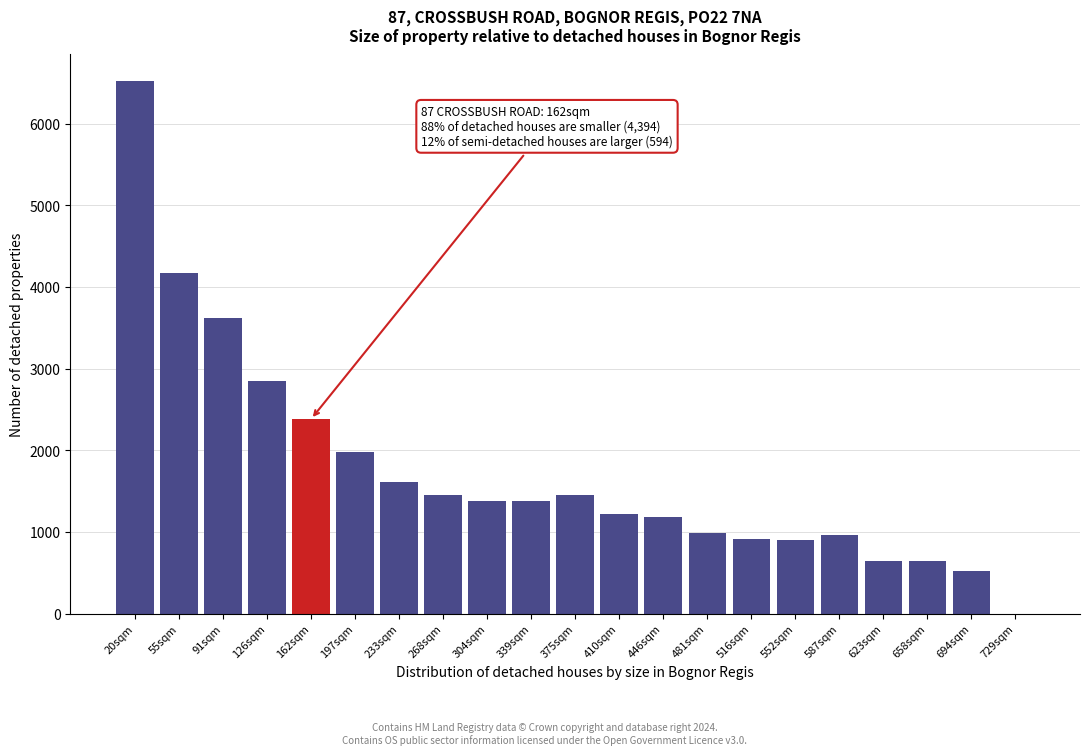

Which category has the highest value across all series?

20sqm